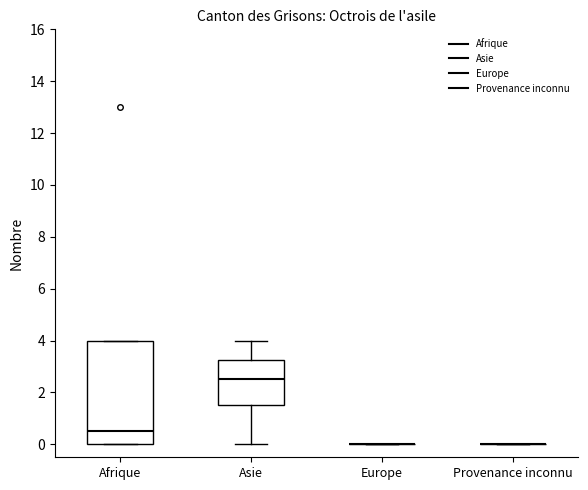

Which box is the tallest, from its lower edge to its upper edge?

Afrique